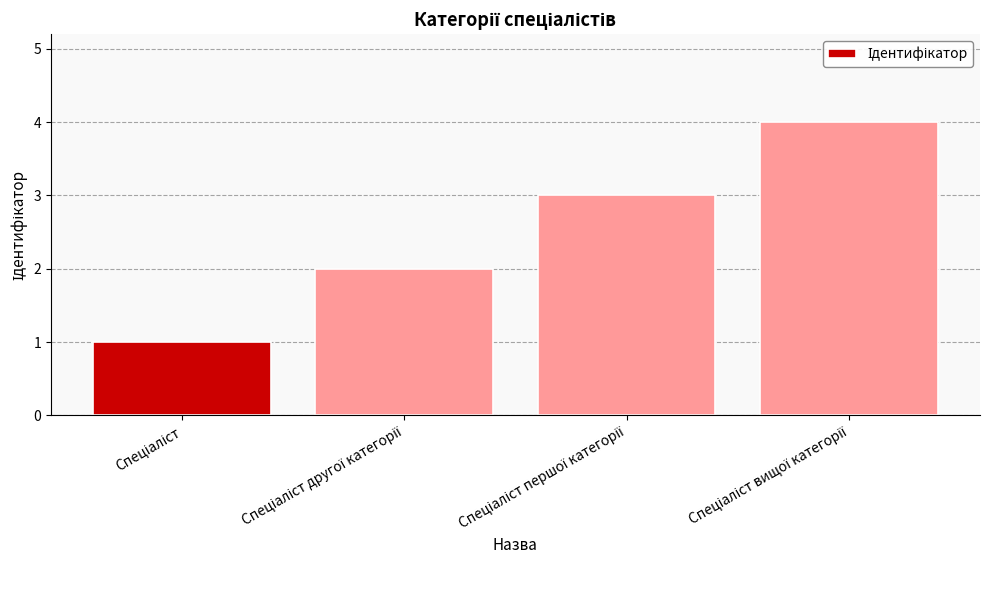

What is the greatest value displayed?

4